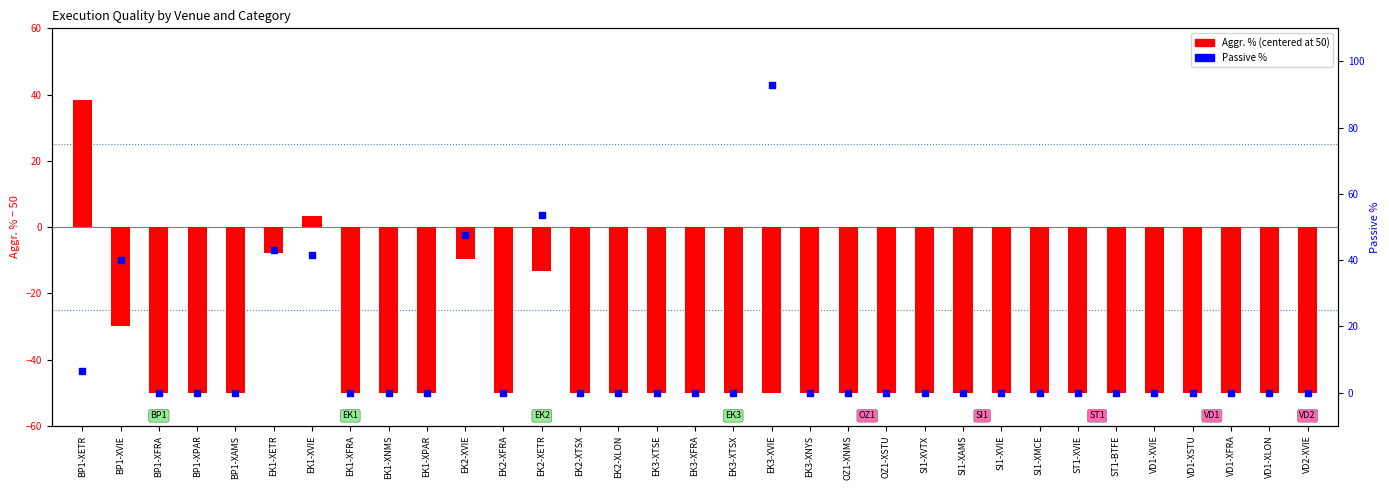

What are all the series names shown in the legend?

Aggr. % (centered at 50), Passive %